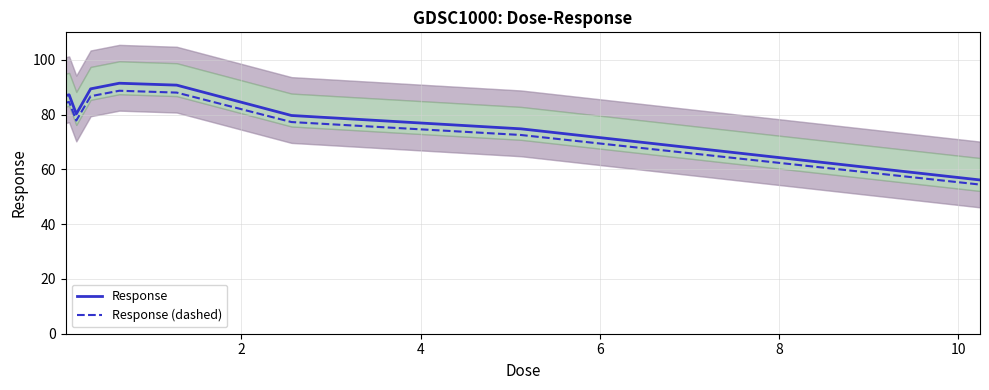

Rank the series by their average value, from lowest to highest.

Response (dashed), Response